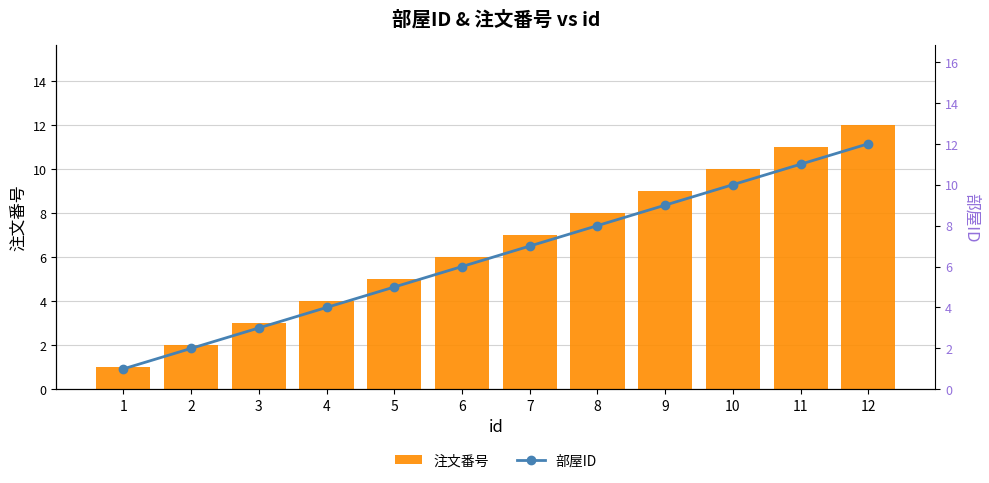

At how many categories does at least one series exceed 2?

10